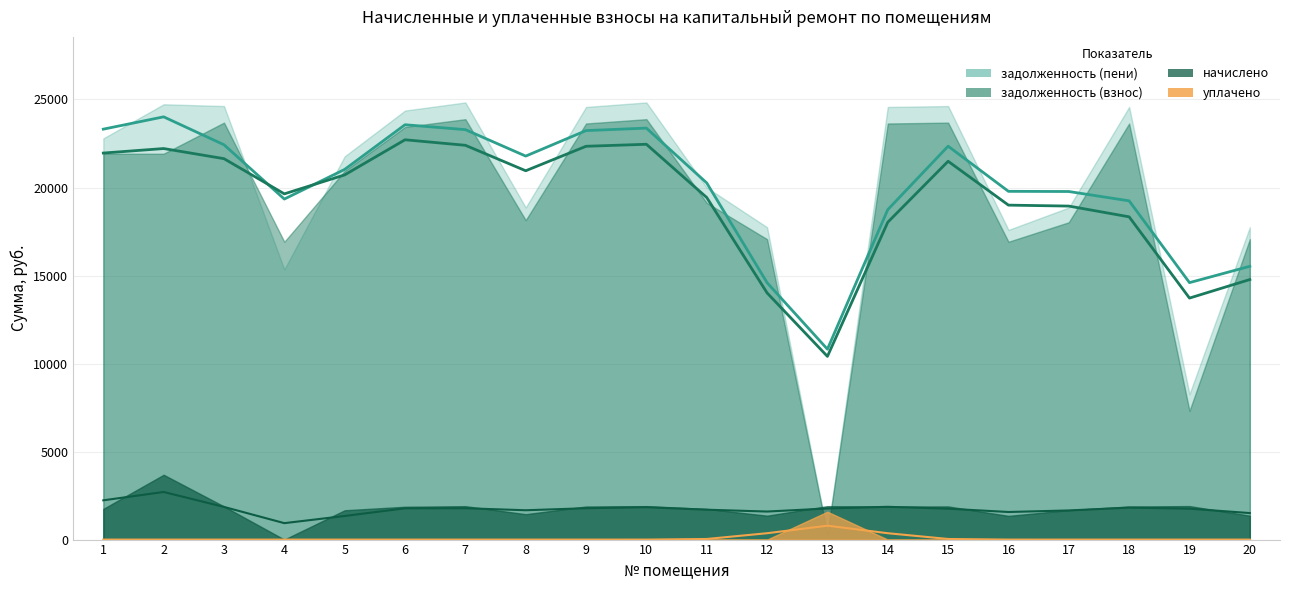

What is the sum of the задолженность (взнос) values at 8 and 3?

41829.4